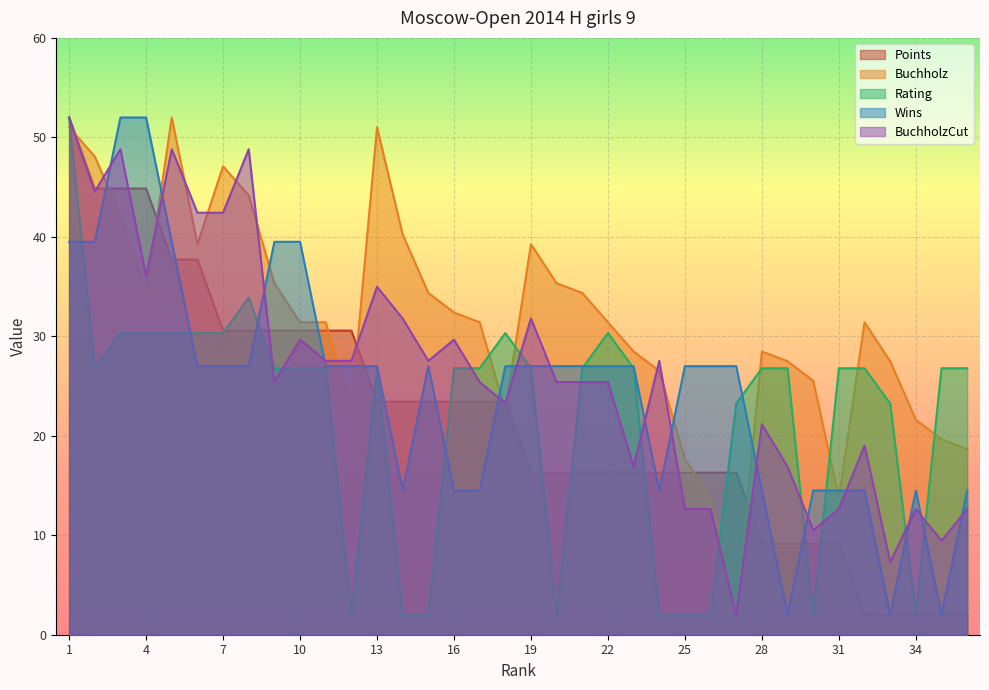

At which label does Points reach its peak?

1